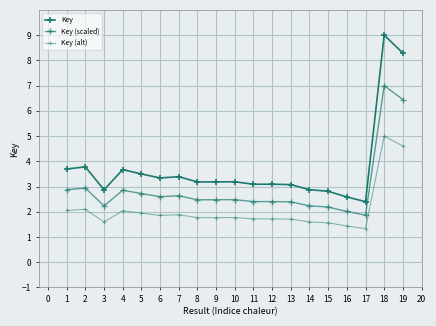

How many series are shown in this chart?

3